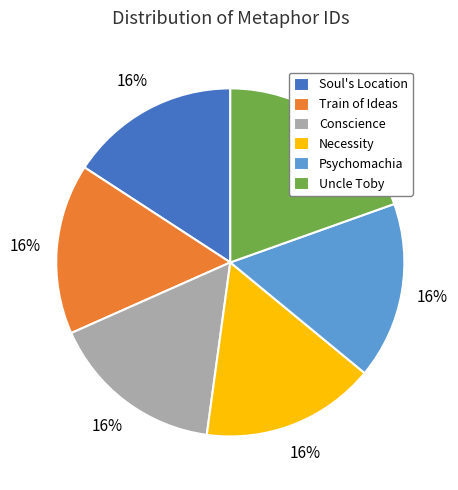

To the nearest percent, what is the average slice percentage?

17%